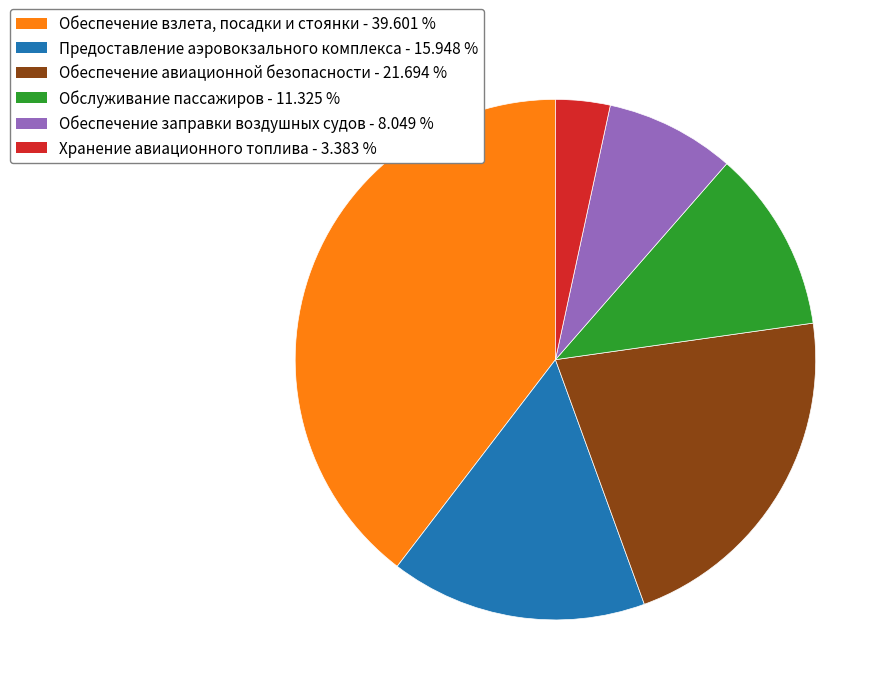

Is the sum of Обслуживание пассажиров - 11.325 % and Обеспечение заправки воздушных судов - 8.049 % greater than half?

No